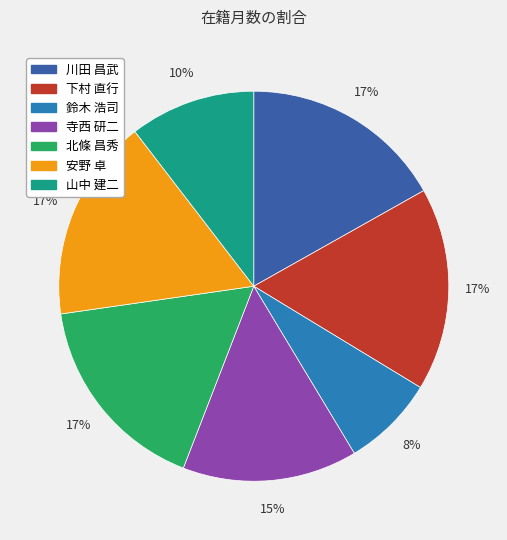

Is it true that 安野 卓 is 17% of the pie?

True